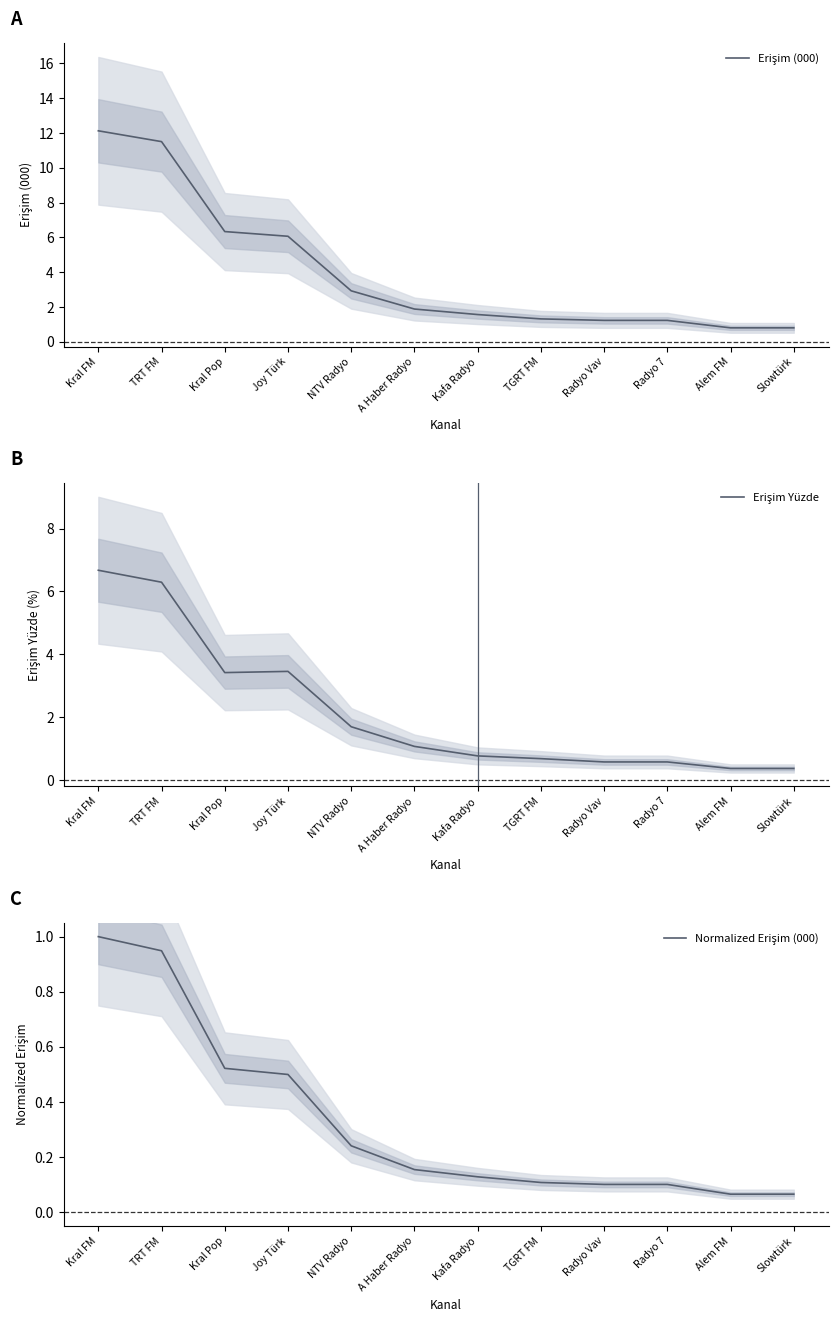

What position from the left is Radyo 7?

10